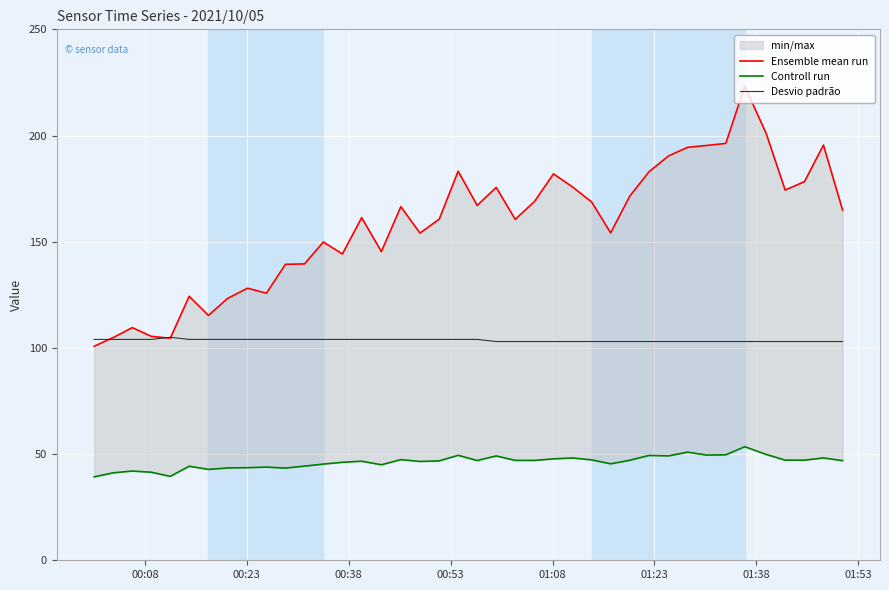

In Controll run, how many points are higher than both neighbors (excluding endpoints)?

12